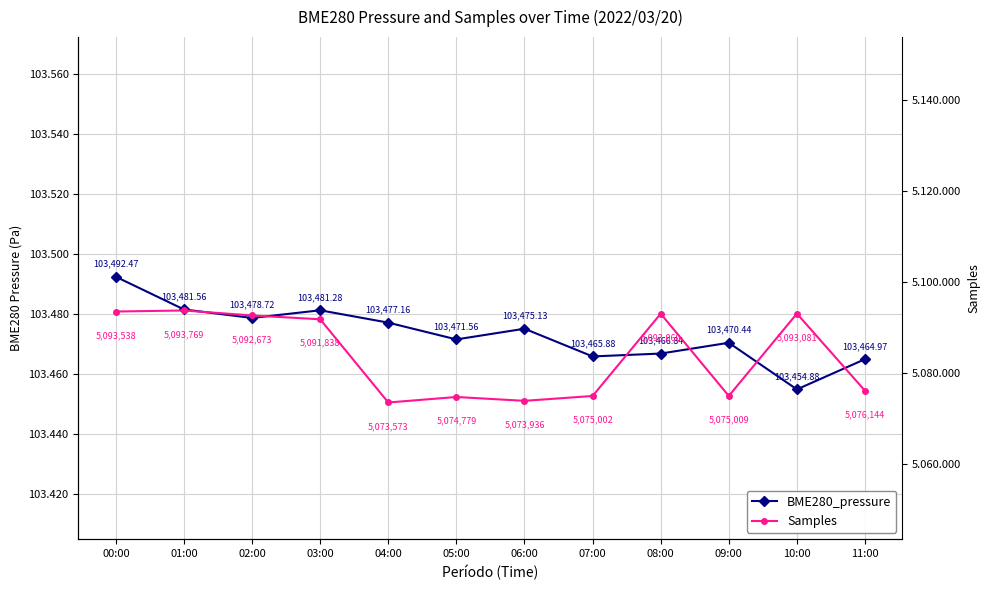

List the labels in order of Samples value, smallest first.

04:00, 06:00, 05:00, 07:00, 09:00, 11:00, 03:00, 02:00, 08:00, 10:00, 00:00, 01:00